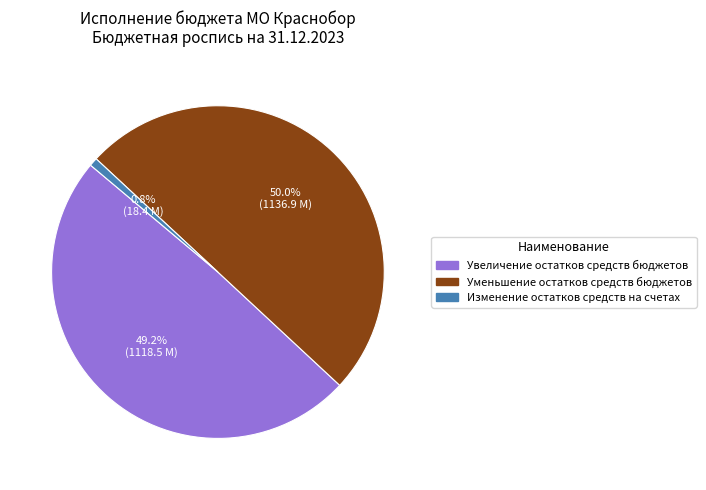

How many segments does this pie chart have?

3